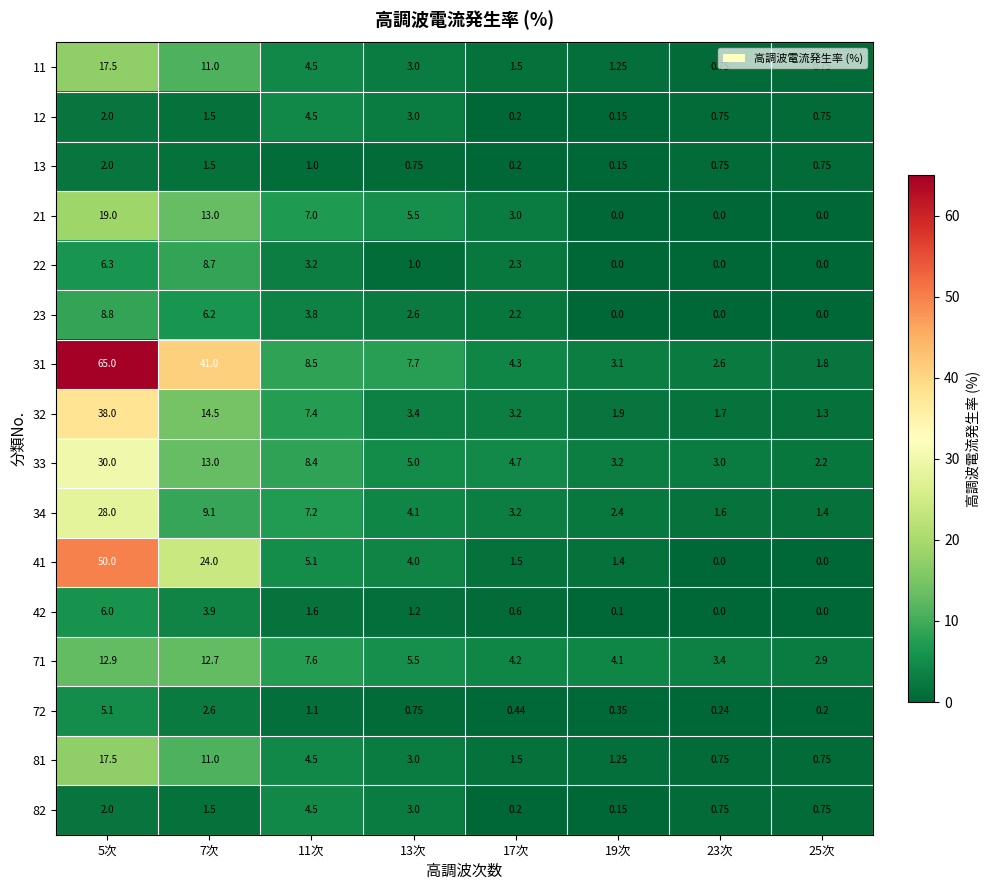

Is the value of 42 at 17次 greater than the value of 21 at 13次?

No